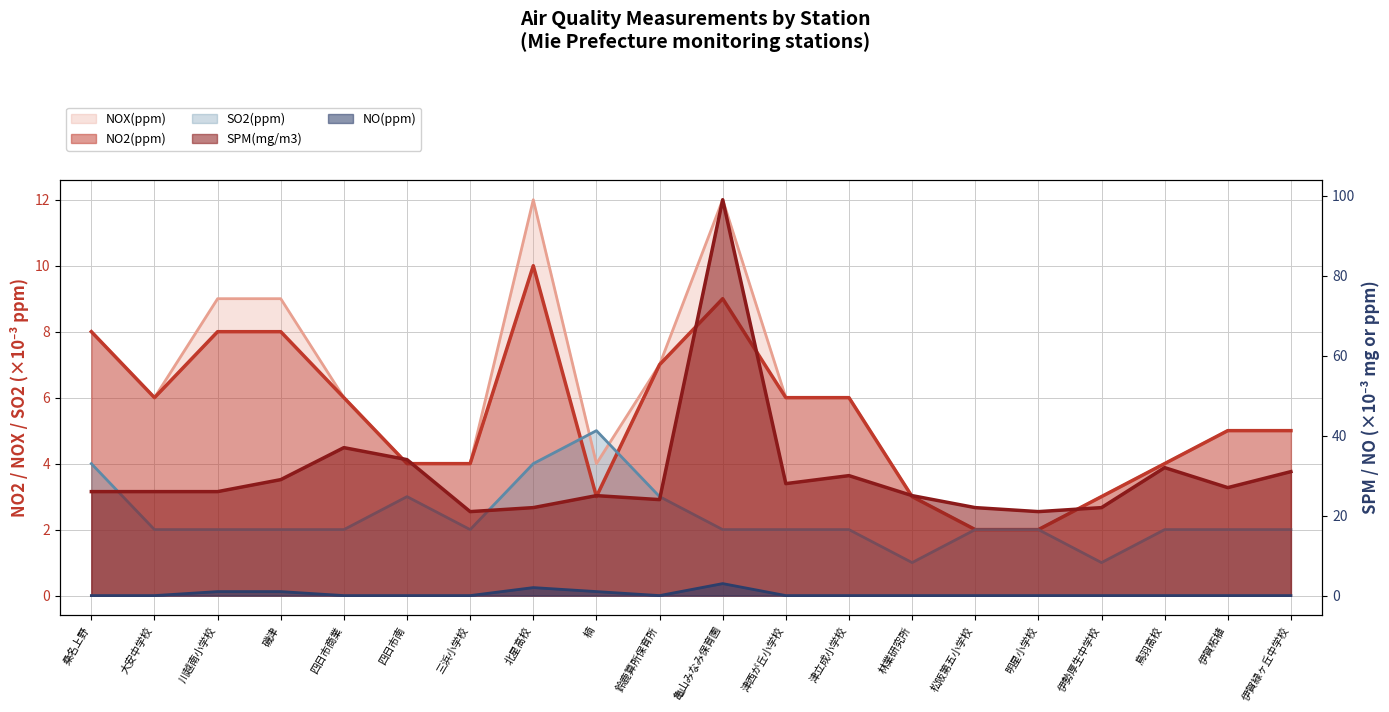

What is the value of the NO2(ppm) point at the 19th from the left?

5